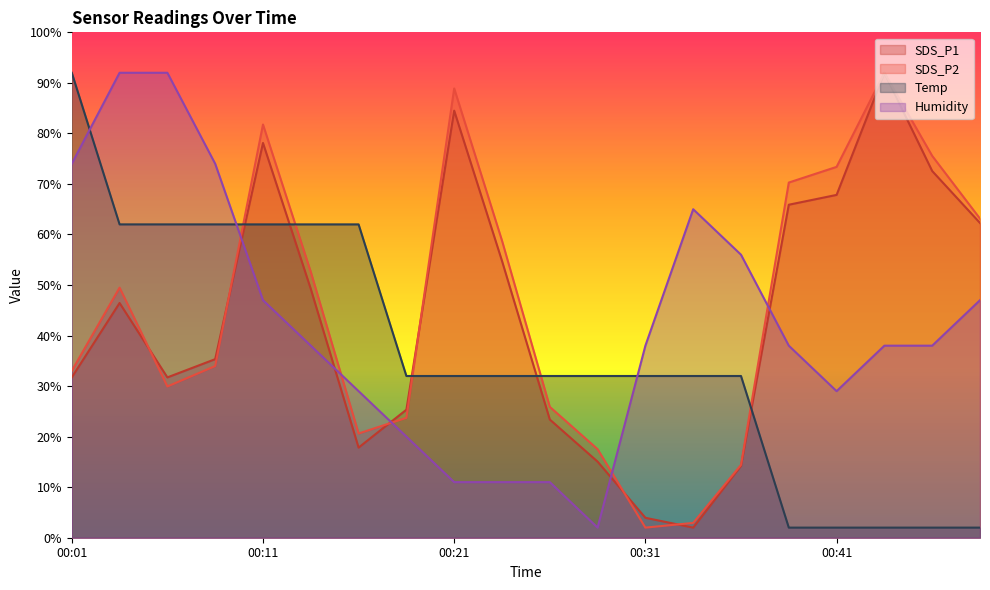

Rank the categories by Humidity value from lowest to highest.

00:28, 00:21, 00:23, 00:26, 00:19, 00:16, 00:41, 00:13, 00:31, 00:38, 00:43, 00:45, 00:11, 00:48, 00:36, 00:33, 00:01, 00:09, 00:04, 00:06